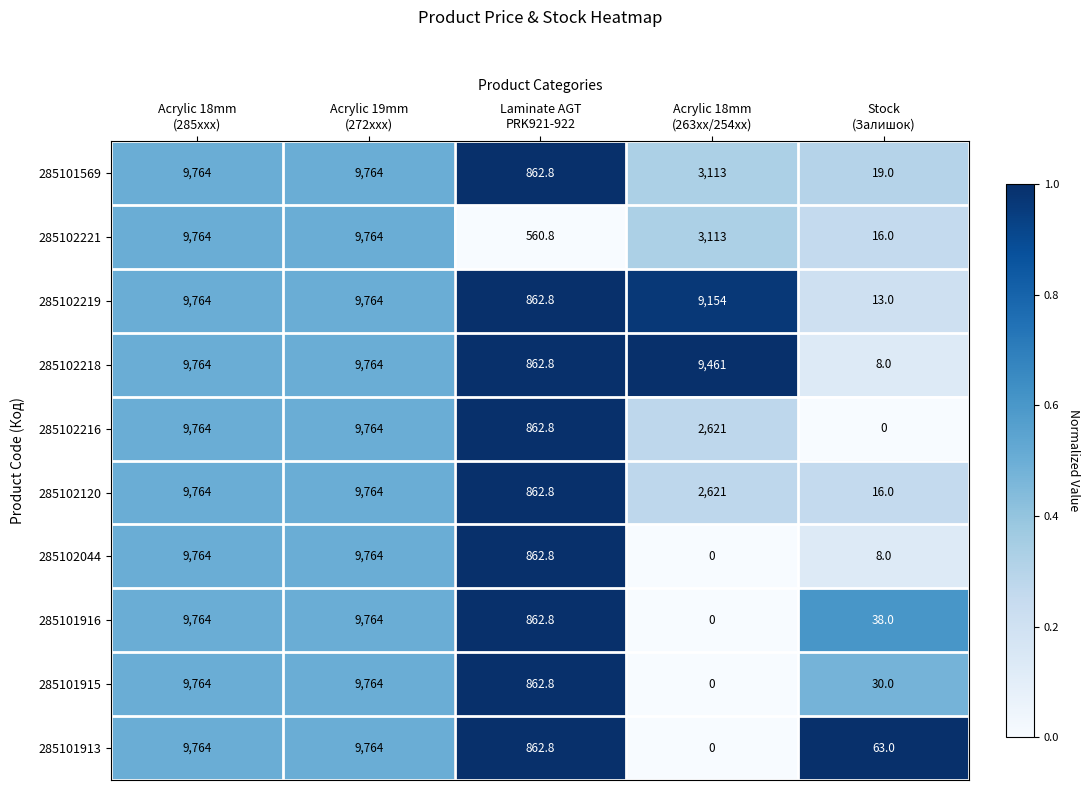

What is the average value of the 285102044 series?

4079.8